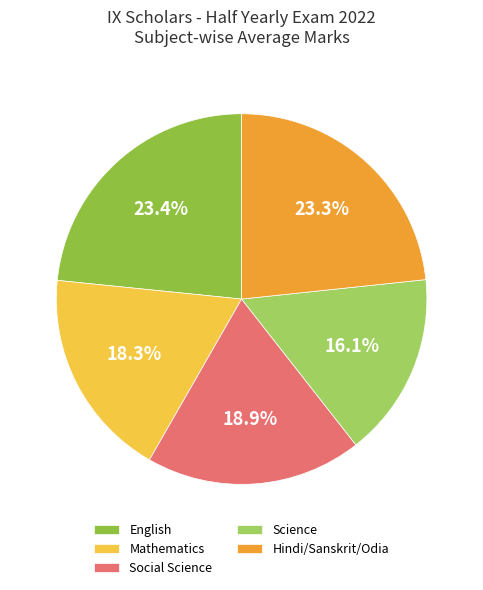

Which slice is the smallest?

Science